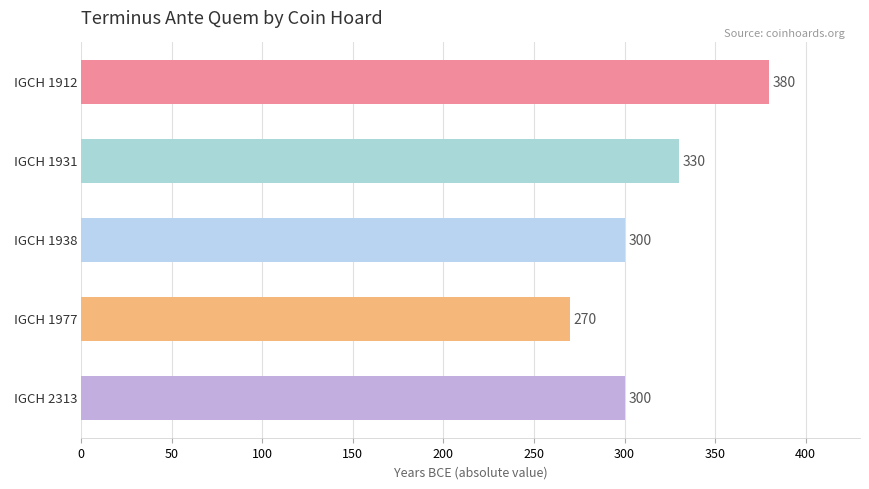

Reading top to bottom, transcribe all the data shown in this chart.

380	330	300	270	300